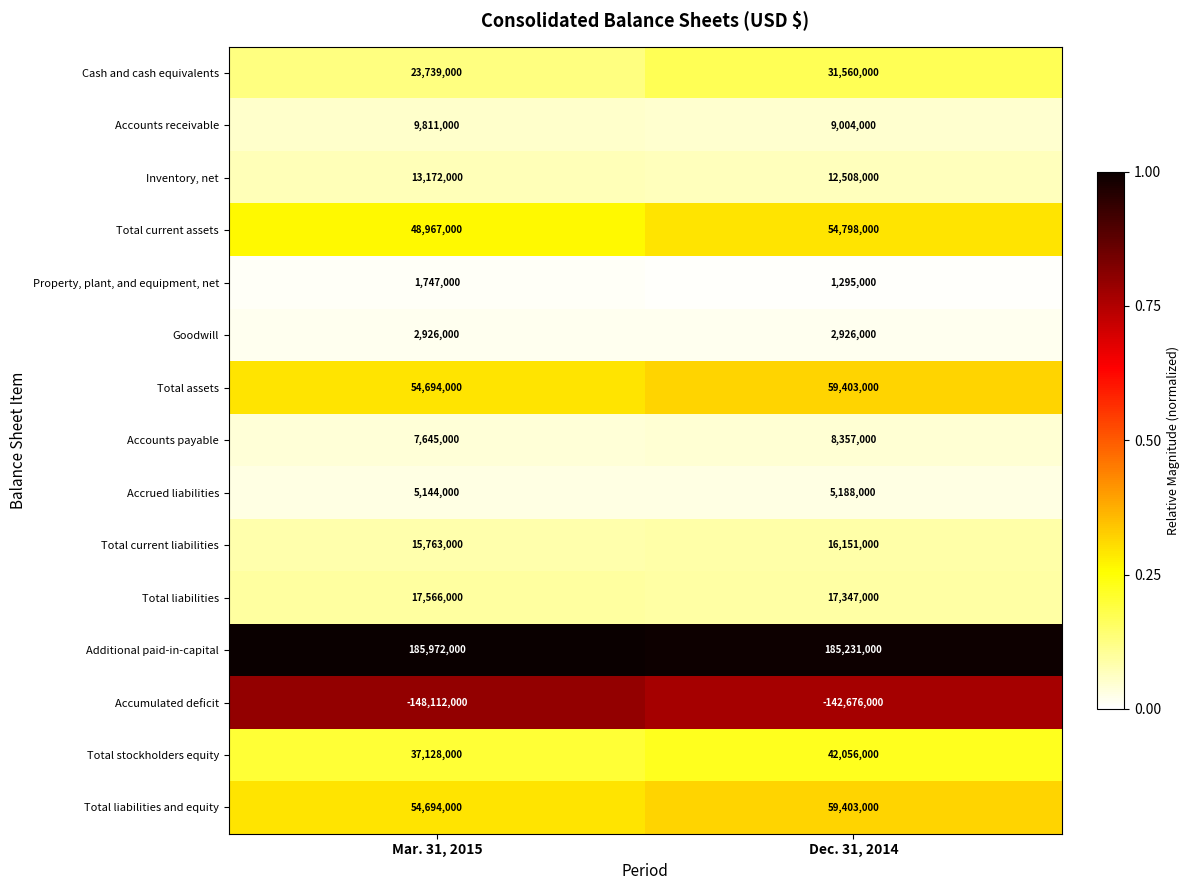

Reading left to right, transcribe all the data shown in this chart.

Cash and cash equivalents: 23739000	31560000
Accounts receivable: 9811000	9004000
Inventory, net: 13172000	12508000
Total current assets: 48967000	54798000
Property, plant, and equipment, net: 1747000	1295000
Goodwill: 2926000	2926000
Total assets: 54694000	59403000
Accounts payable: 7645000	8357000
Accrued liabilities: 5144000	5188000
Total current liabilities: 15763000	16151000
Total liabilities: 17566000	17347000
Additional paid-in-capital: 185972000	185231000
Accumulated deficit: -148112000	-142676000
Total stockholders equity: 37128000	42056000
Total liabilities and equity: 54694000	59403000